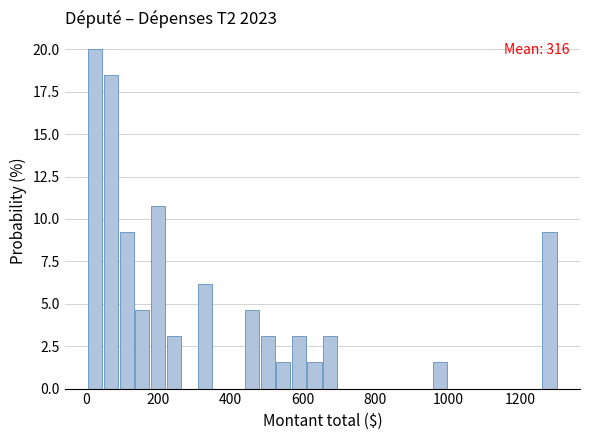

Read against the x-axis, roughly where is the centre of the tallest bar?

20